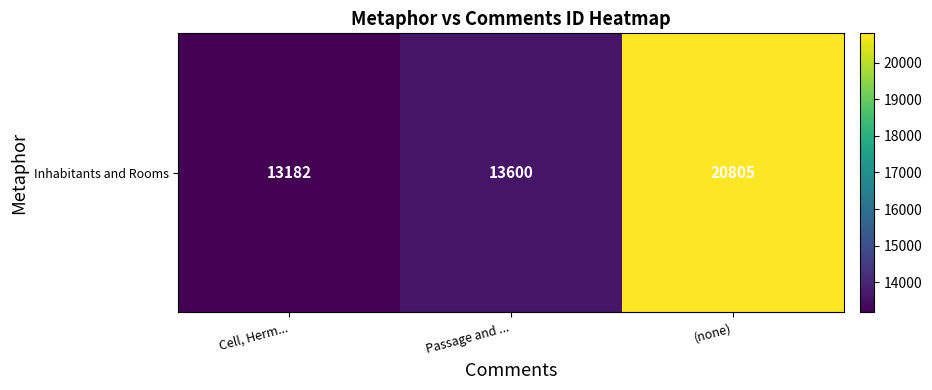

Reading right to left, what are all the values shown in this chart?

(none)=20805	Passage and ...=13600	Cell, Herm...=13182